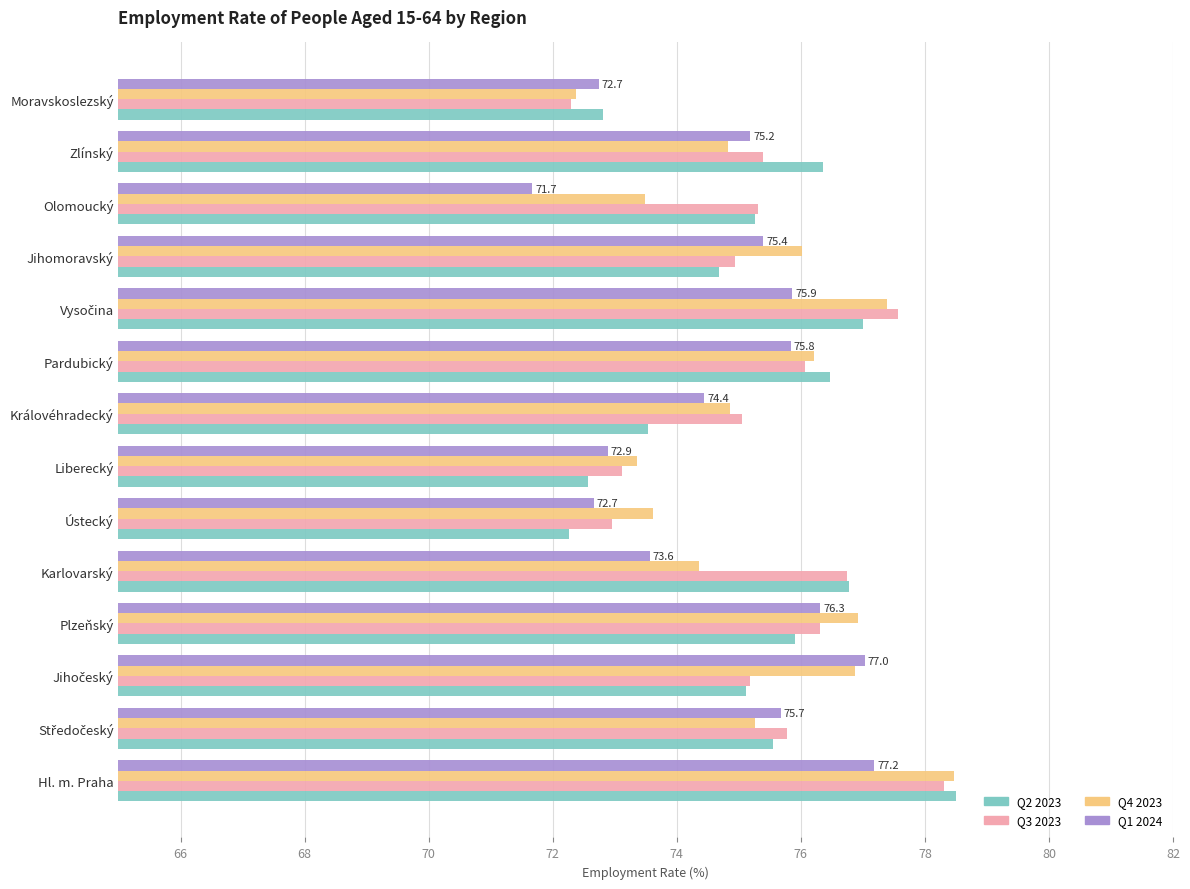

What is the maximum value for Q1 2024?

77.2